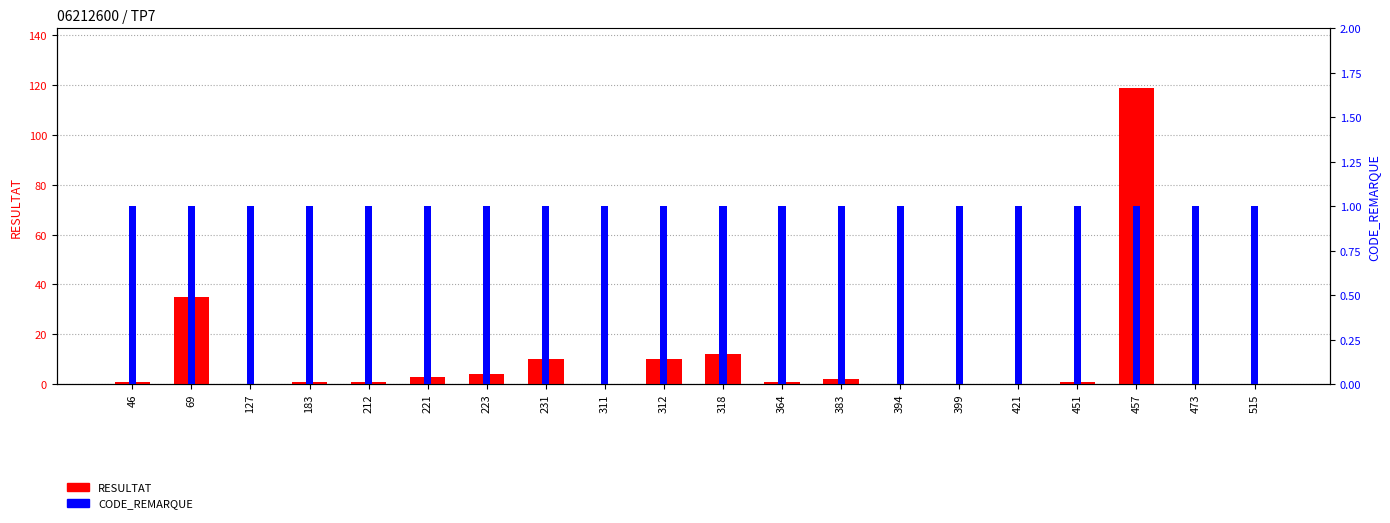

Between 221 and 312, which is larger?

312